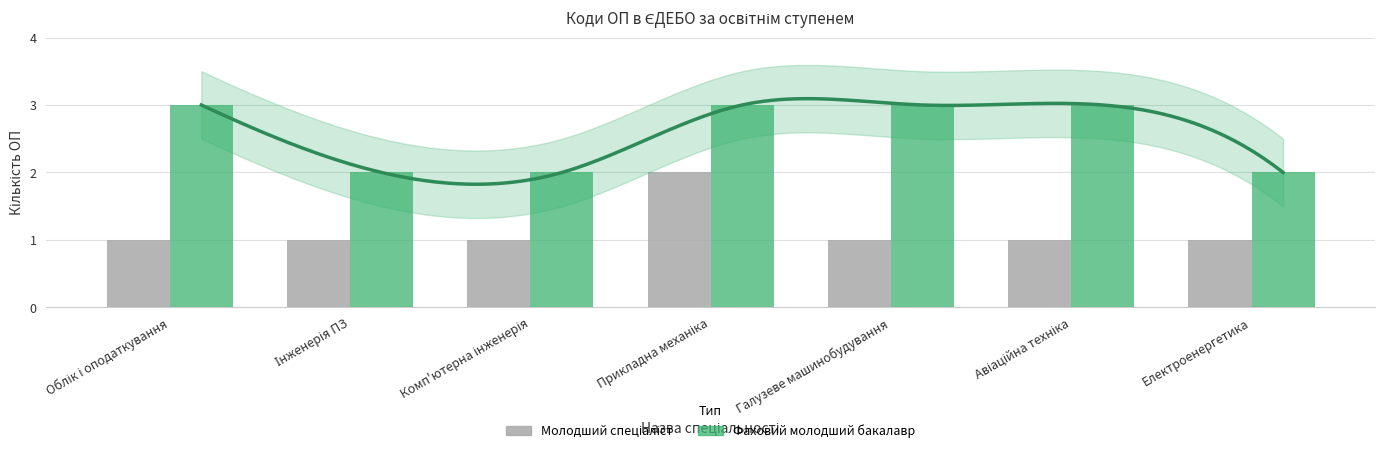

Where is Фаховий молодший бакалавр nearest to the value 2?

Інженерія ПЗ